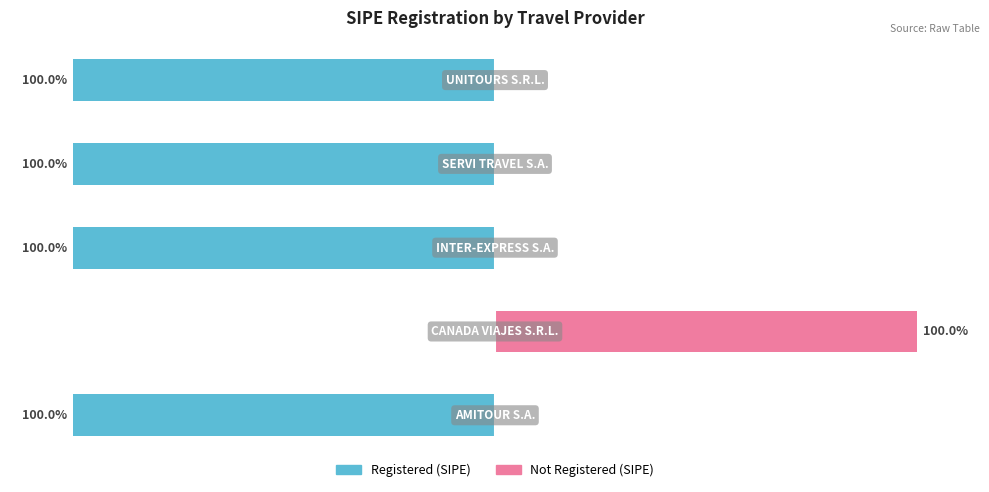

True or false: Registered (SIPE) has a value of 0 at 1.

True